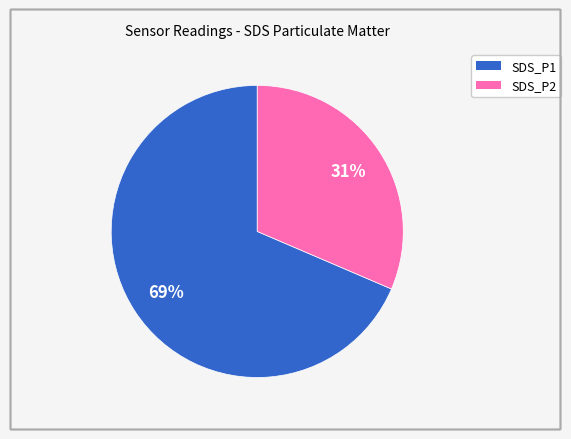

Is the sum of SDS_P2 and SDS_P1 greater than half?

Yes